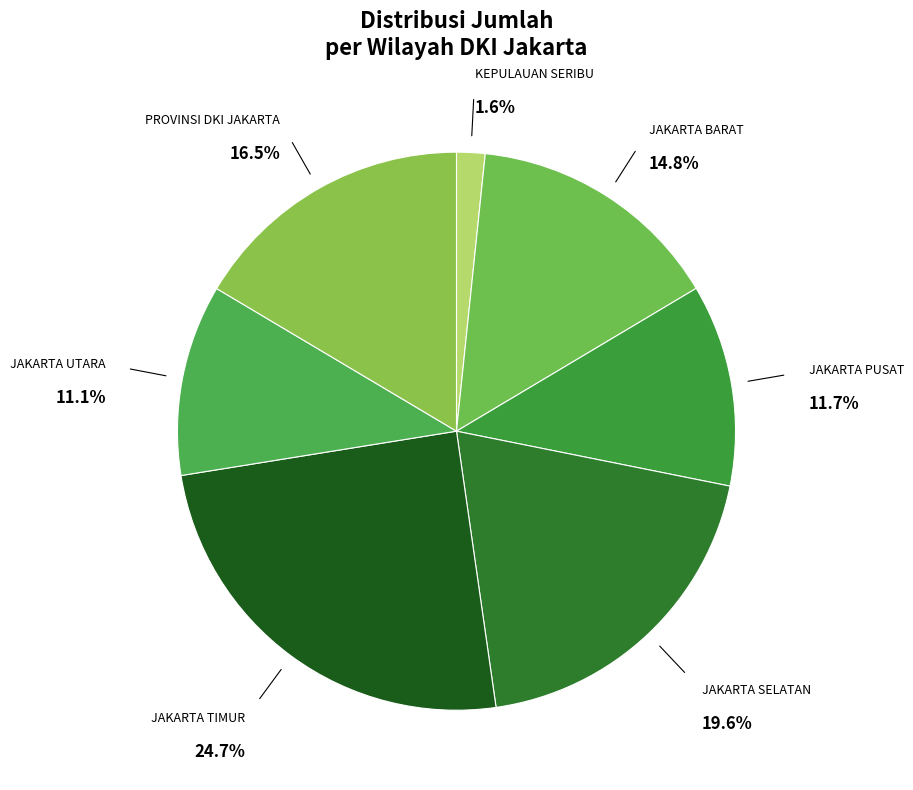

Approximately how many times larger is the value at JAKARTA UTARA compared to JAKARTA SELATAN?

0.6